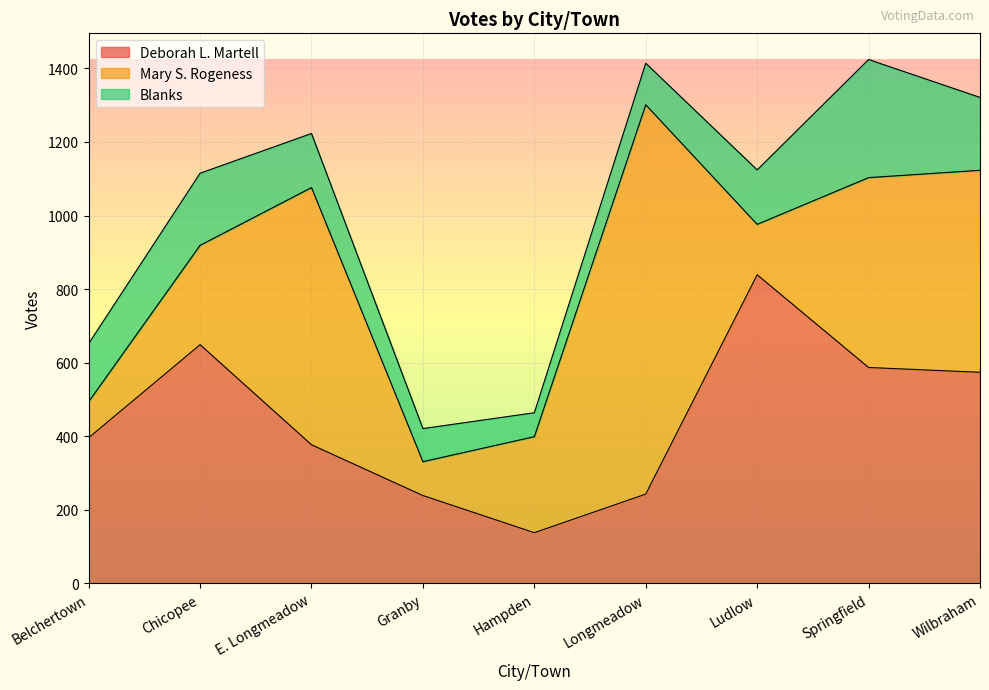

True or false: Deborah L. Martell and Blanks cross at least once.

False